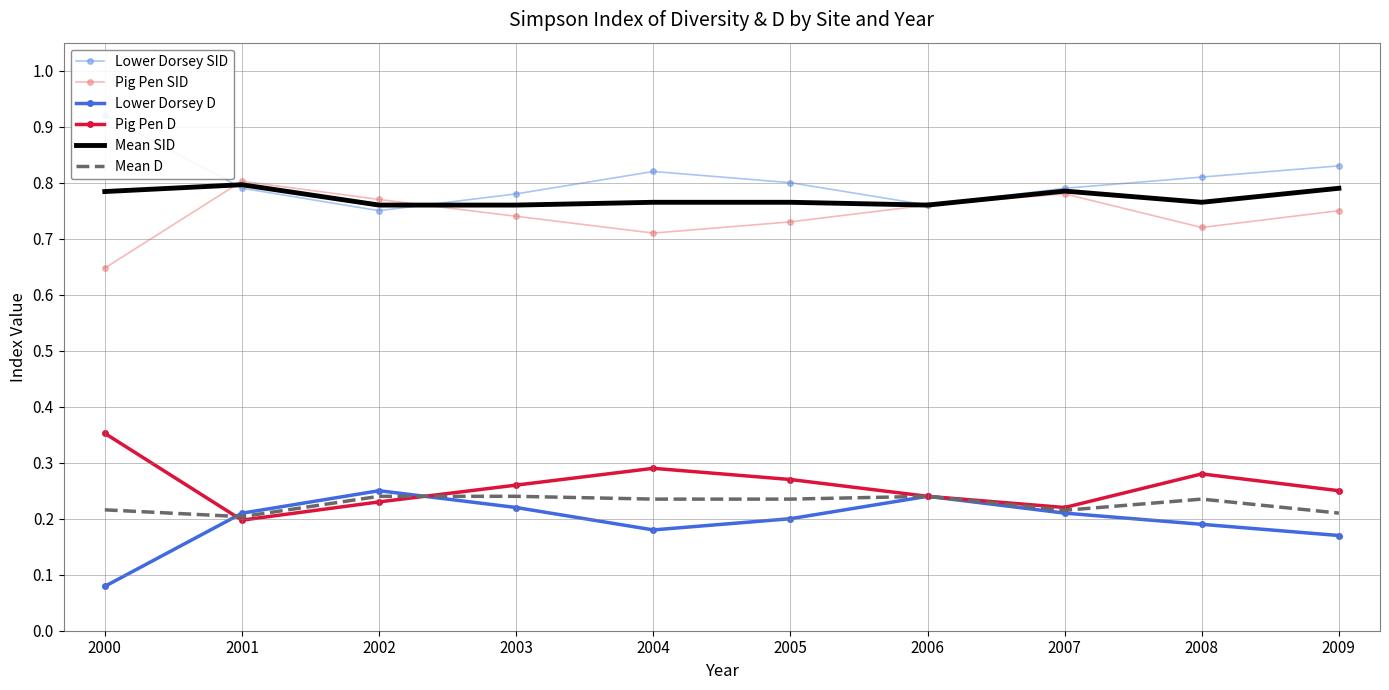

Count the Lower Dorsey SID values in the range 0 to 1.

10